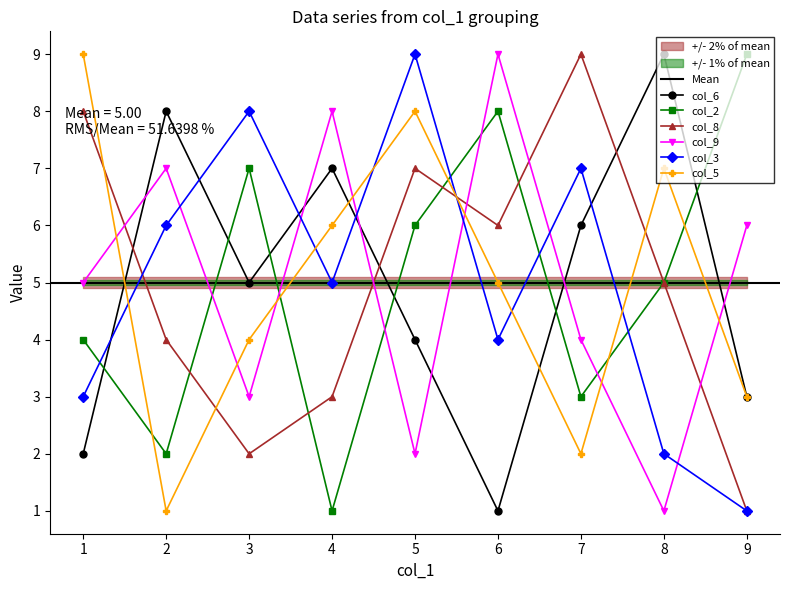

What is the label of the 15th point from the right?

4